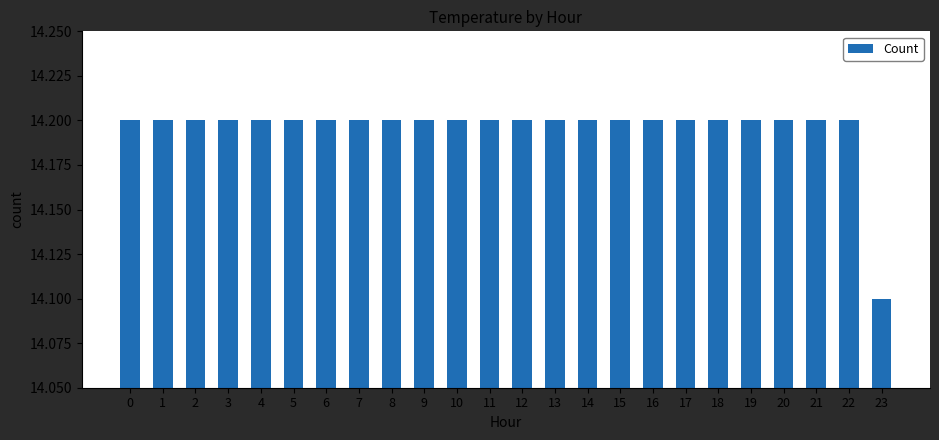

What is the average value?

14.2